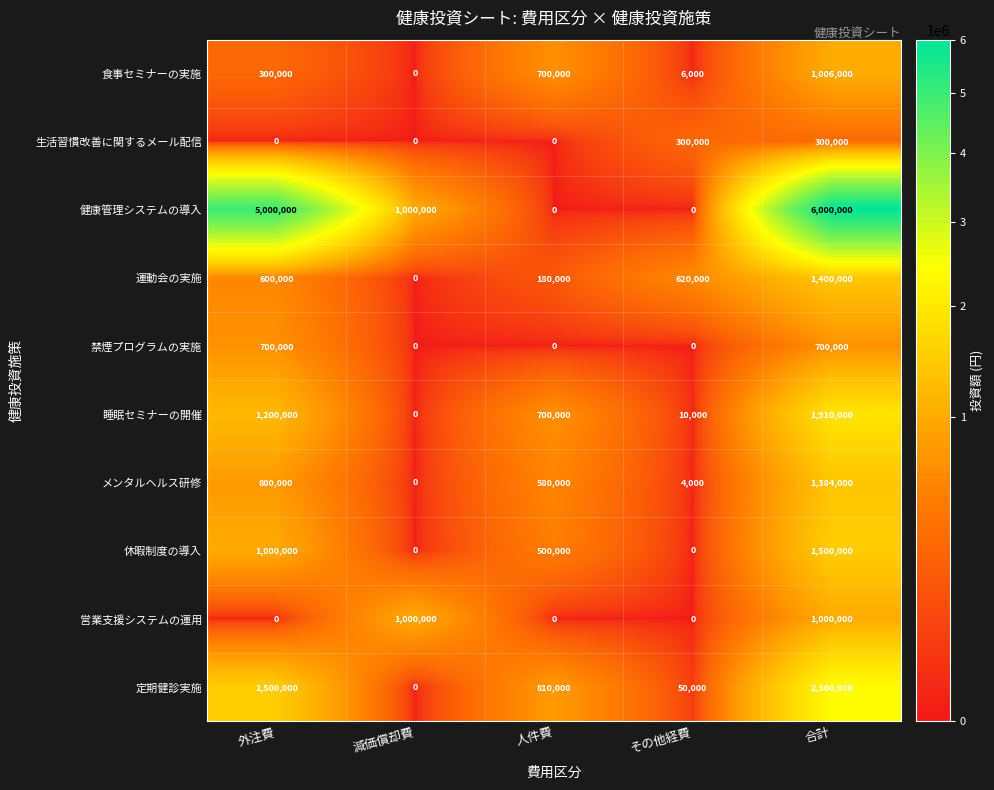

What is the difference between the 営業支援システムの運用 values at 減価償却費 and 外注費?

1000000